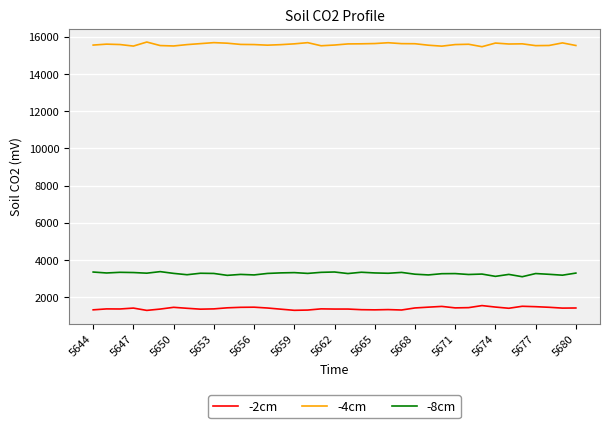

Which series has the largest total across all categories?

-4cm